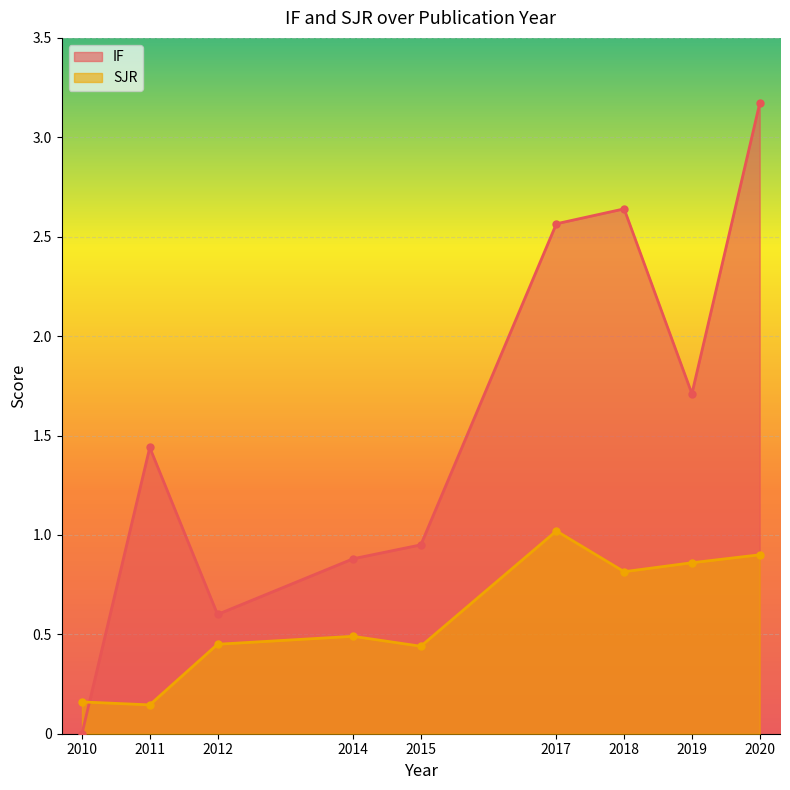

What is the greatest value displayed?

3.2